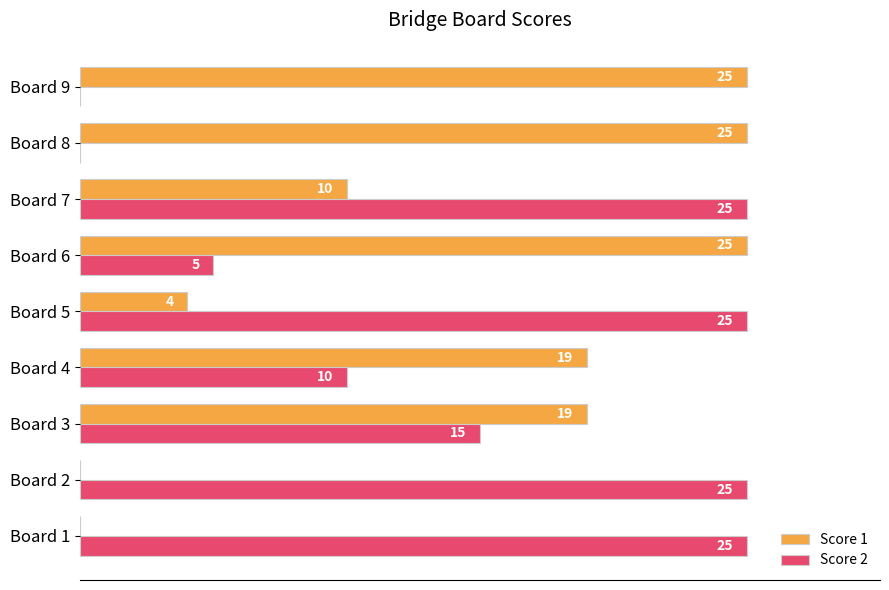

At which category is the sum across all series the highest?

Board 7